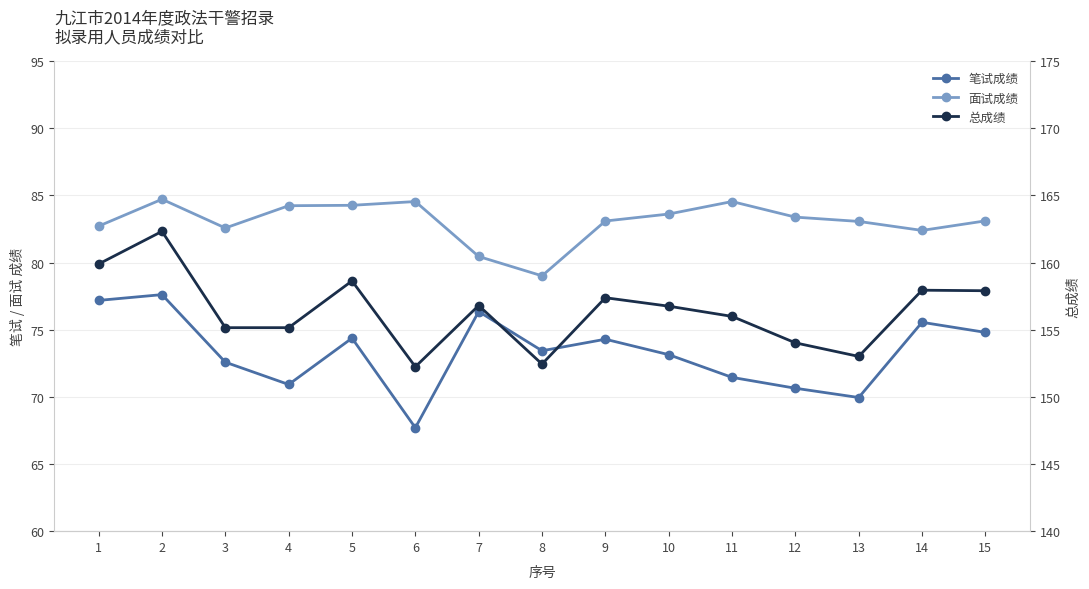

Reading left to right, list all the values displayed in this chart.

笔试成绩: 77.2	77.6	72.6	70.9	74.4	67.7	76.3	73.4	74.3	73.1	71.5	70.6	70.0	75.5	74.8
面试成绩: 82.7	84.7	82.6	84.2	84.3	84.5	80.5	79.0	83.1	83.6	84.5	83.4	83.1	82.4	83.1
总成绩: 159.9	162.3	155.2	155.2	158.6	152.2	156.8	152.4	157.4	156.8	156.0	154.0	153.0	157.9	157.9